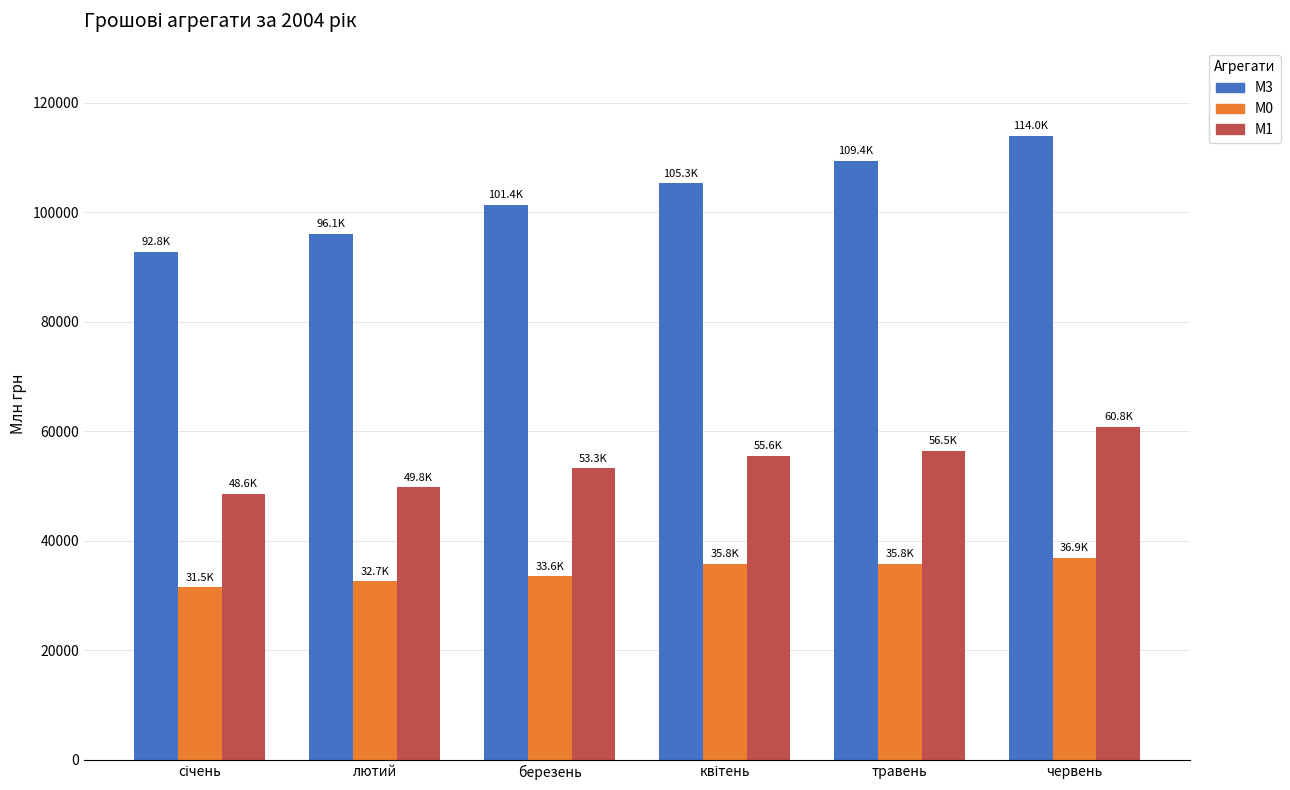

Which category has the highest value across all series?

червень